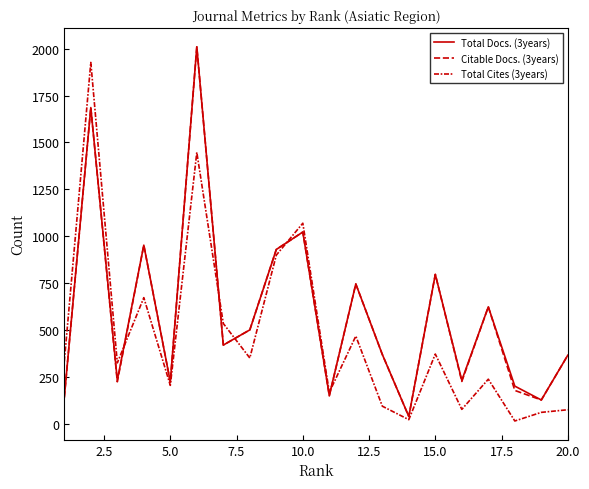

How many lines are shown in the chart?

3